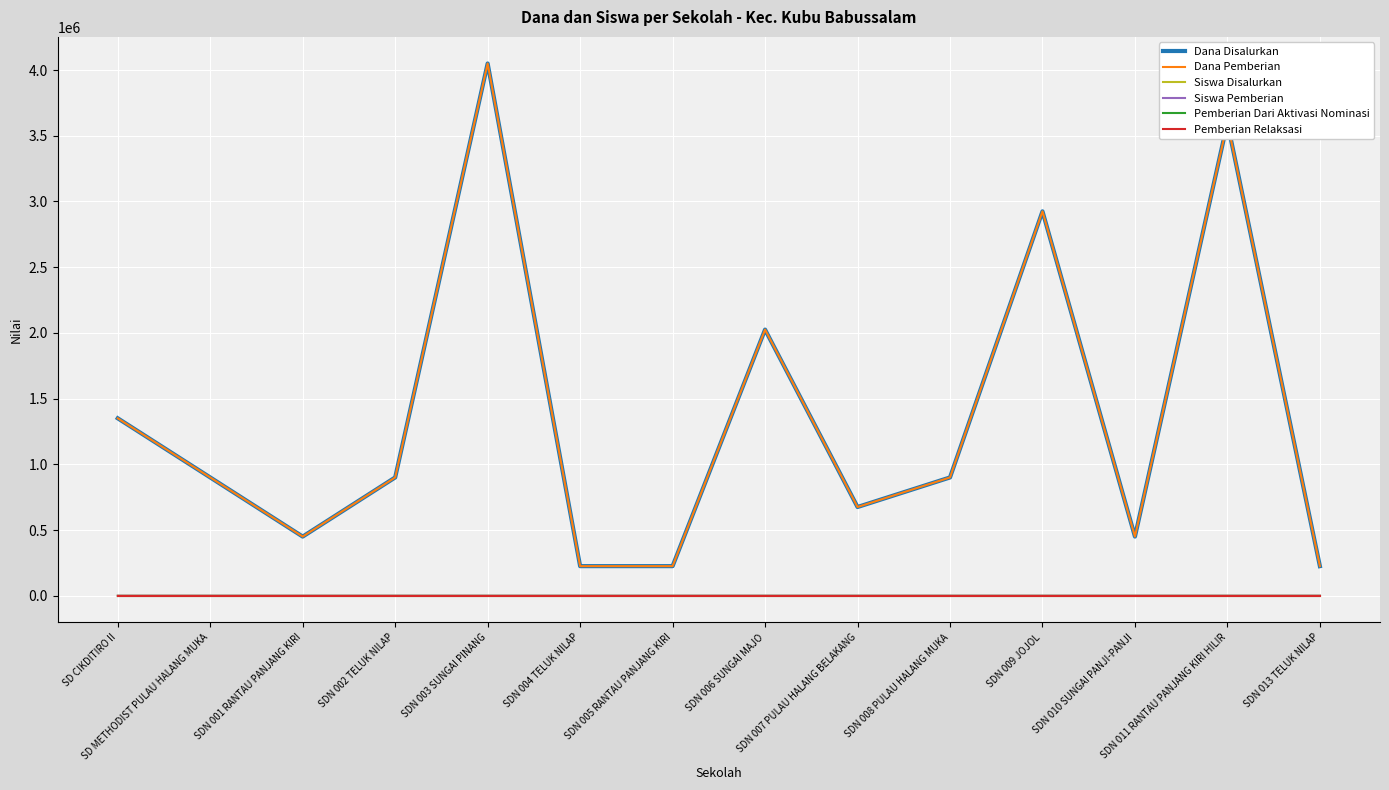

Rank the categories by Pemberian Dari Aktivasi Nominasi value from highest to lowest.

SD CIKDITIRO II, SD METHODIST PULAU HALANG MUKA, SDN 001 RANTAU PANJANG KIRI, SDN 002 TELUK NILAP, SDN 003 SUNGAI PINANG, SDN 004 TELUK NILAP, SDN 005 RANTAU PANJANG KIRI, SDN 006 SUNGAI MAJO, SDN 007 PULAU HALANG BELAKANG, SDN 008 PULAU HALANG MUKA, SDN 009 JOJOL, SDN 010 SUNGAI PANJI-PANJI, SDN 011 RANTAU PANJANG KIRI HILIR, SDN 013 TELUK NILAP